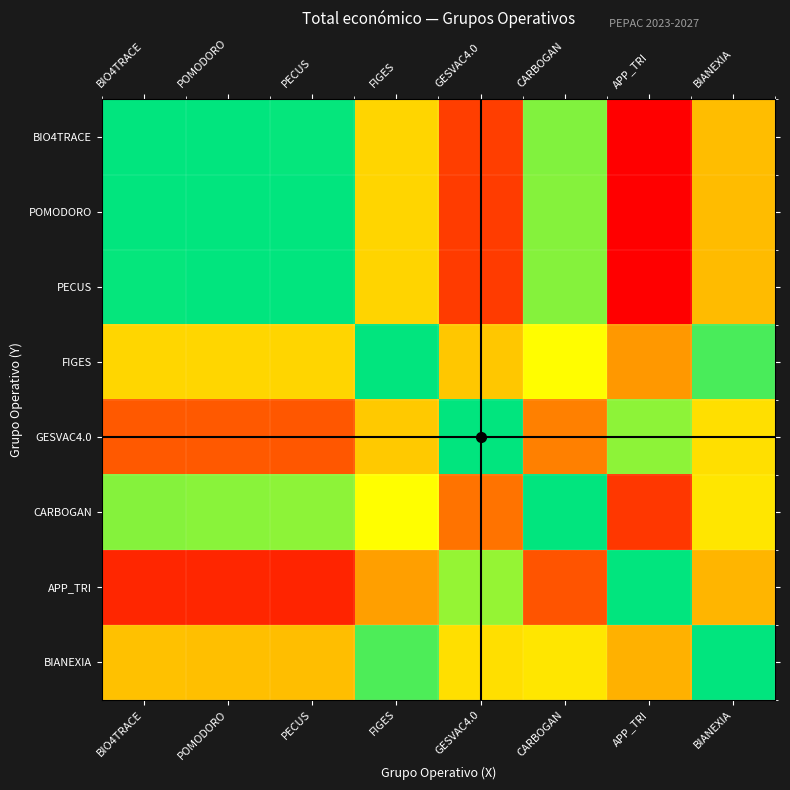

Reading right to left, transcribe all the data shown in this chart.

BIO4TRACE: BIANEXIA=1.1	APP_TRI=1.2	CARBOGAN=1.0	GESVAC4.0=1.2	FIGES=1.1	PECUS=1.0	POMODORO=1.0	BIO4TRACE=1.0
POMODORO: BIANEXIA=1.1	APP_TRI=1.2	CARBOGAN=1.0	GESVAC4.0=1.2	FIGES=1.1	PECUS=1.0	POMODORO=1.0	BIO4TRACE=1.0
PECUS: BIANEXIA=1.1	APP_TRI=1.2	CARBOGAN=1.0	GESVAC4.0=1.2	FIGES=1.1	PECUS=1.0	POMODORO=1.0	BIO4TRACE=1.0
FIGES: BIANEXIA=1.0	APP_TRI=1.1	CARBOGAN=1.0	GESVAC4.0=1.1	FIGES=1.0	PECUS=0.9	POMODORO=0.9	BIO4TRACE=0.9
GESVAC4.0: BIANEXIA=0.9	APP_TRI=1.0	CARBOGAN=0.9	GESVAC4.0=1.0	FIGES=0.9	PECUS=0.9	POMODORO=0.9	BIO4TRACE=0.9
CARBOGAN: BIANEXIA=1.1	APP_TRI=1.2	CARBOGAN=1.0	GESVAC4.0=1.1	FIGES=1.0	PECUS=1.0	POMODORO=1.0	BIO4TRACE=1.0
APP_TRI: BIANEXIA=0.9	APP_TRI=1.0	CARBOGAN=0.9	GESVAC4.0=1.0	FIGES=0.9	PECUS=0.8	POMODORO=0.8	BIO4TRACE=0.8
BIANEXIA: BIANEXIA=1.0	APP_TRI=1.1	CARBOGAN=0.9	GESVAC4.0=1.1	FIGES=1.0	PECUS=0.9	POMODORO=0.9	BIO4TRACE=0.9